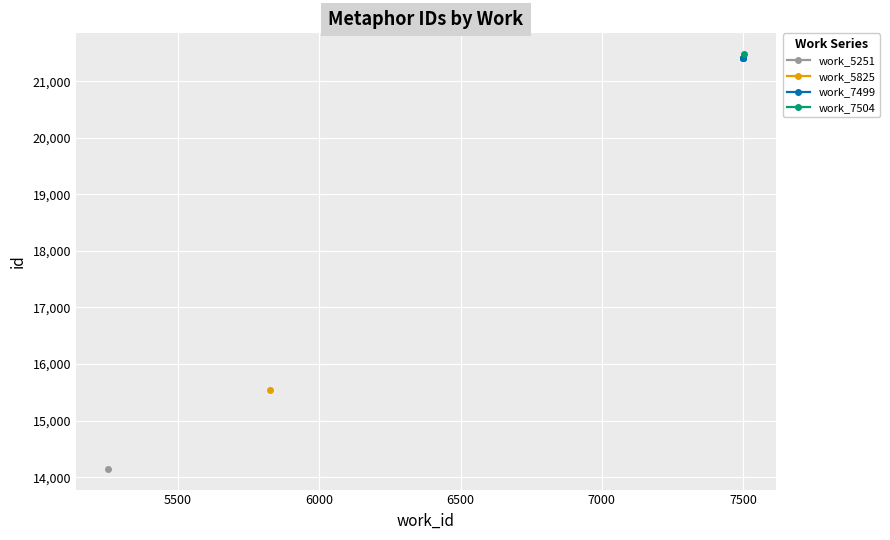

What is the value of the work_7499 point at the 2nd from the left?

21403